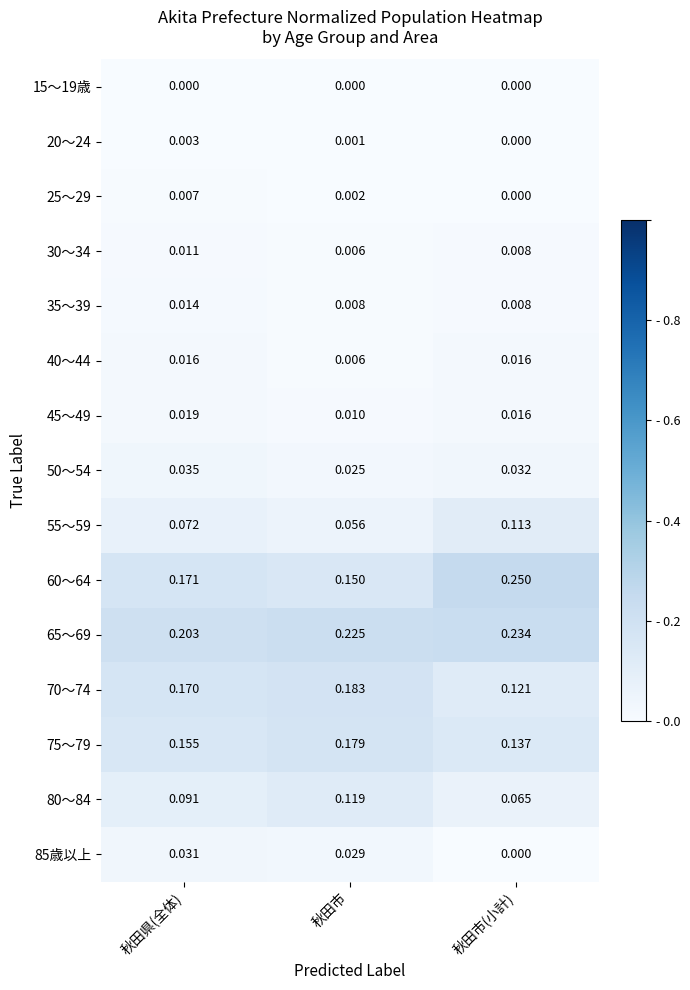

Is the value of 60～64 at 秋田県(全体) greater than the value of 65～69 at 秋田市(小計)?

No